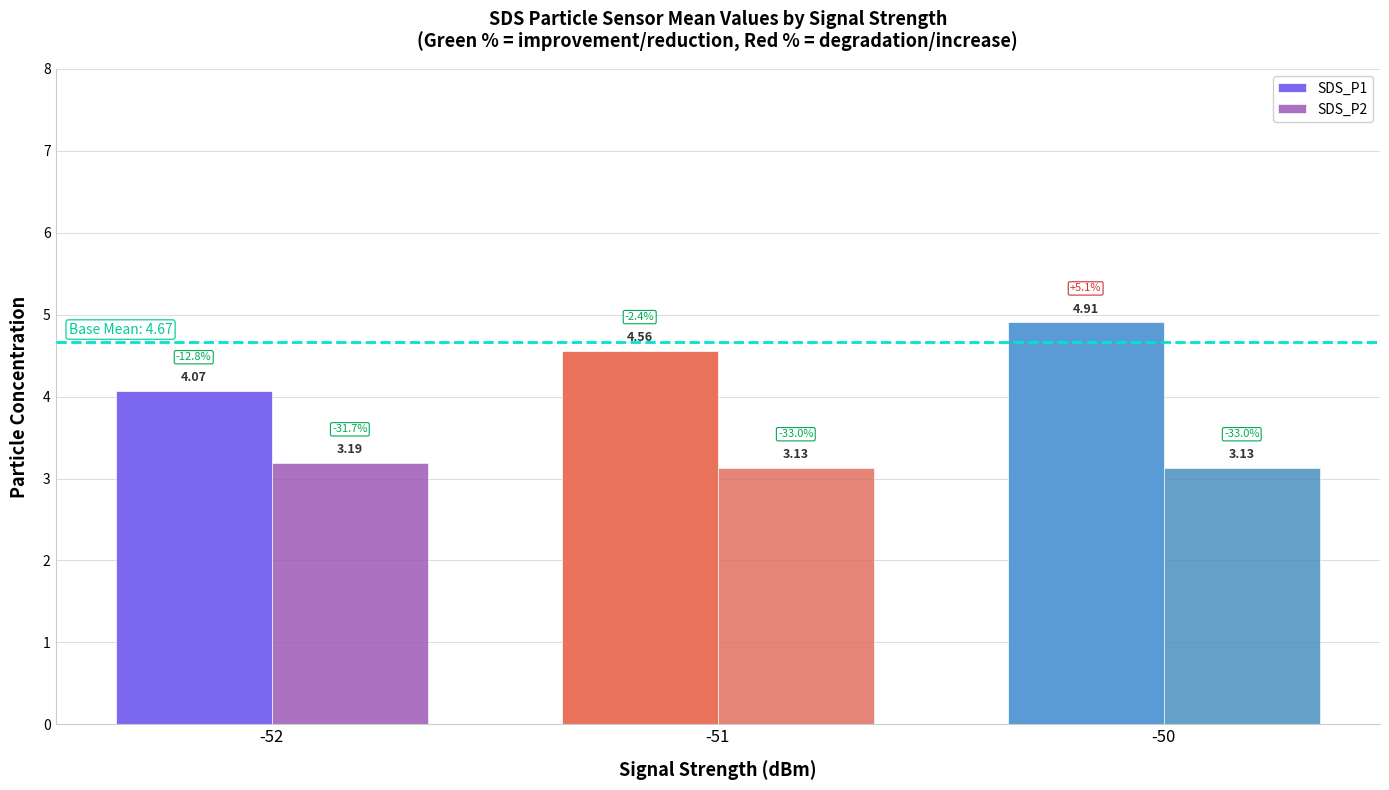

At how many categories does at least one series exceed 4?

3